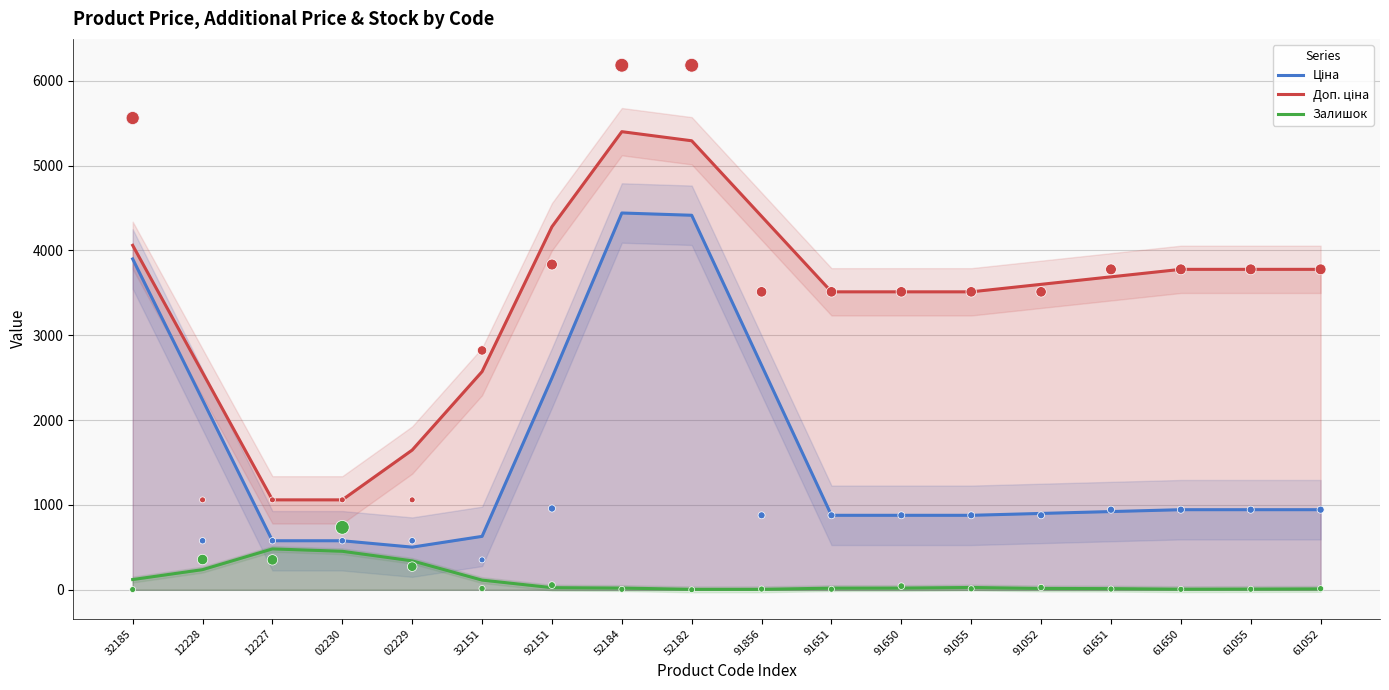

At how many categories does at least one series exceed 2875?

13